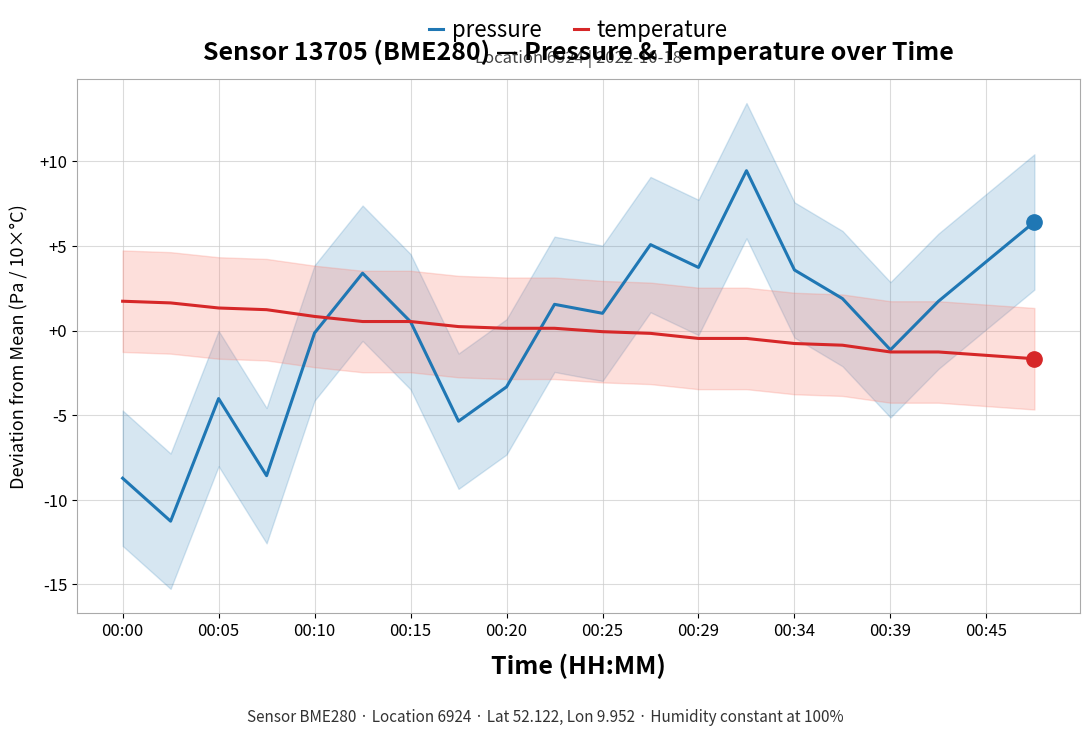

Is it true that pressure equals 3.2 at 15?

False